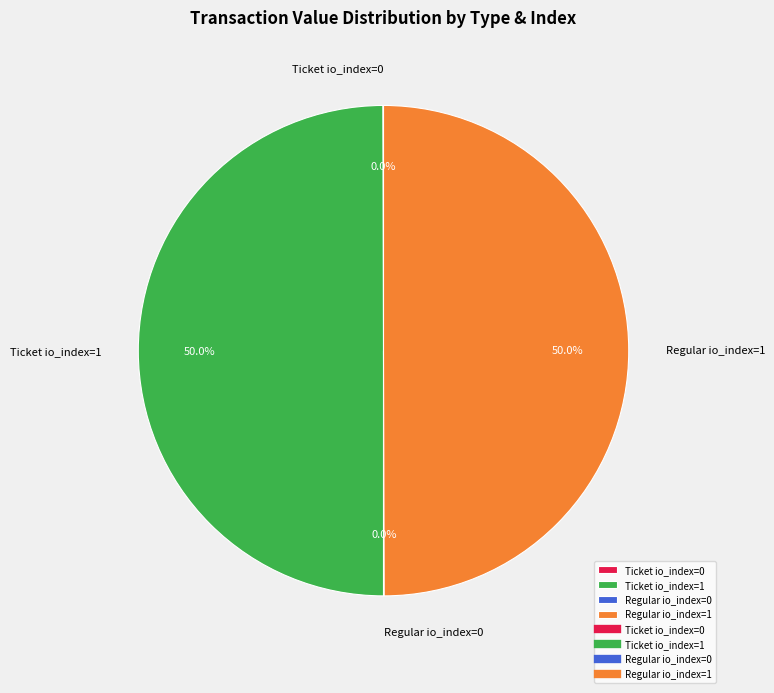

What portion of the pie excludes Ticket io_index=1?

50.0%